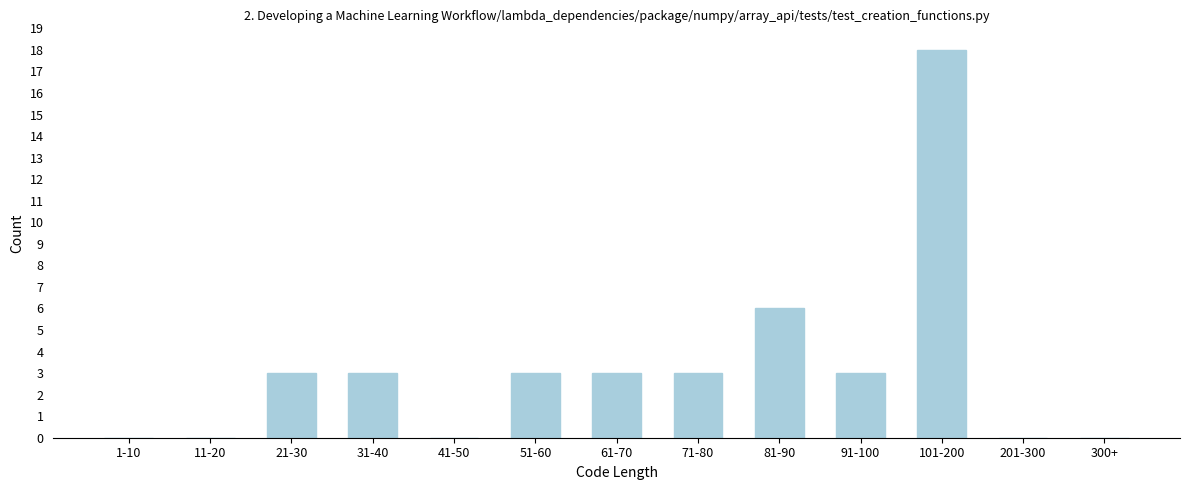

Reading left to right, list all the values displayed in this chart.

1-10=0	11-20=0	21-30=3	31-40=3	41-50=0	51-60=3	61-70=3	71-80=3	81-90=6	91-100=3	101-200=18	201-300=0	300+=0